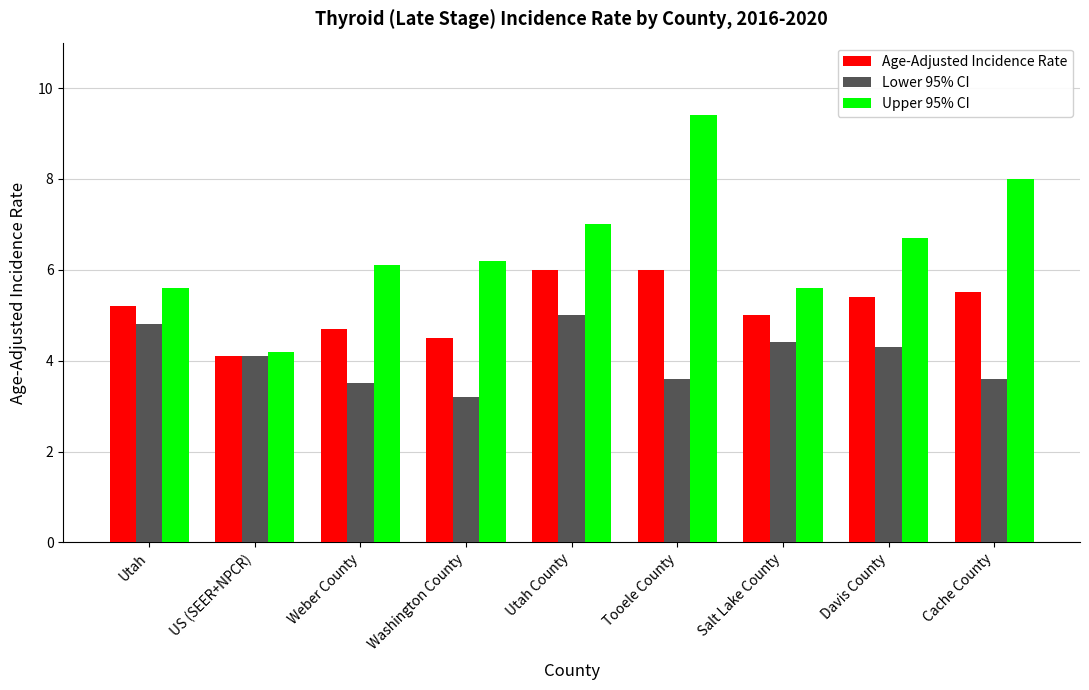

Reading left to right, list all the values displayed in this chart.

Age-Adjusted Incidence Rate: Utah=5.2	US (SEER+NPCR)=4.1	Weber County=4.7	Washington County=4.5	Utah County=6.0	Tooele County=6.0	Salt Lake County=5.0	Davis County=5.4	Cache County=5.5
Lower 95% CI: Utah=4.8	US (SEER+NPCR)=4.1	Weber County=3.5	Washington County=3.2	Utah County=5.0	Tooele County=3.6	Salt Lake County=4.4	Davis County=4.3	Cache County=3.6
Upper 95% CI: Utah=5.6	US (SEER+NPCR)=4.2	Weber County=6.1	Washington County=6.2	Utah County=7.0	Tooele County=9.4	Salt Lake County=5.6	Davis County=6.7	Cache County=8.0